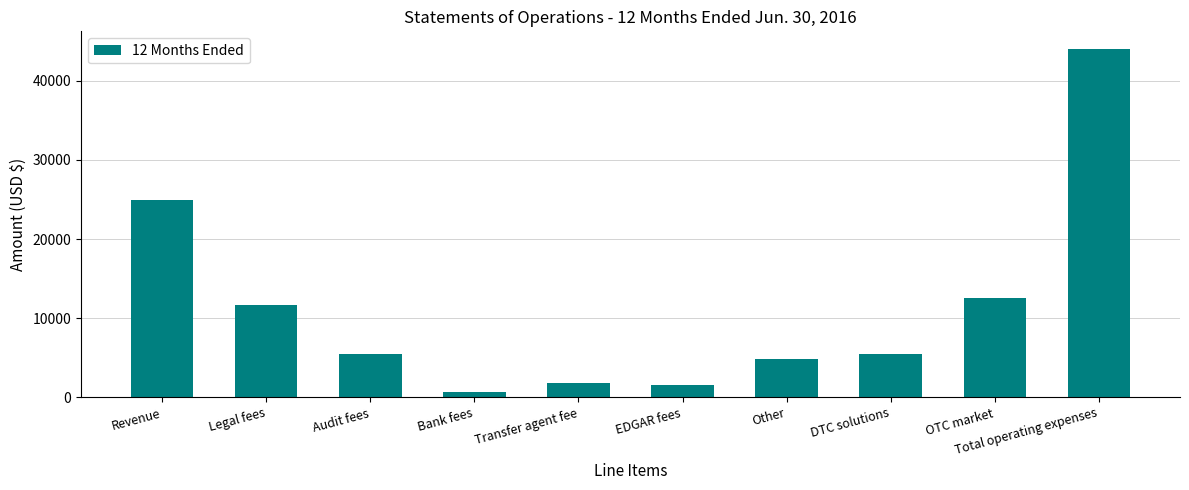

Reading right to left, what are all the values shown in this chart?

Total operating expenses=44049	OTC market=12500	DTC solutions=5500	Other=4887	EDGAR fees=1500	Transfer agent fee=1802	Bank fees=715	Audit fees=5500	Legal fees=11645	Revenue=24984